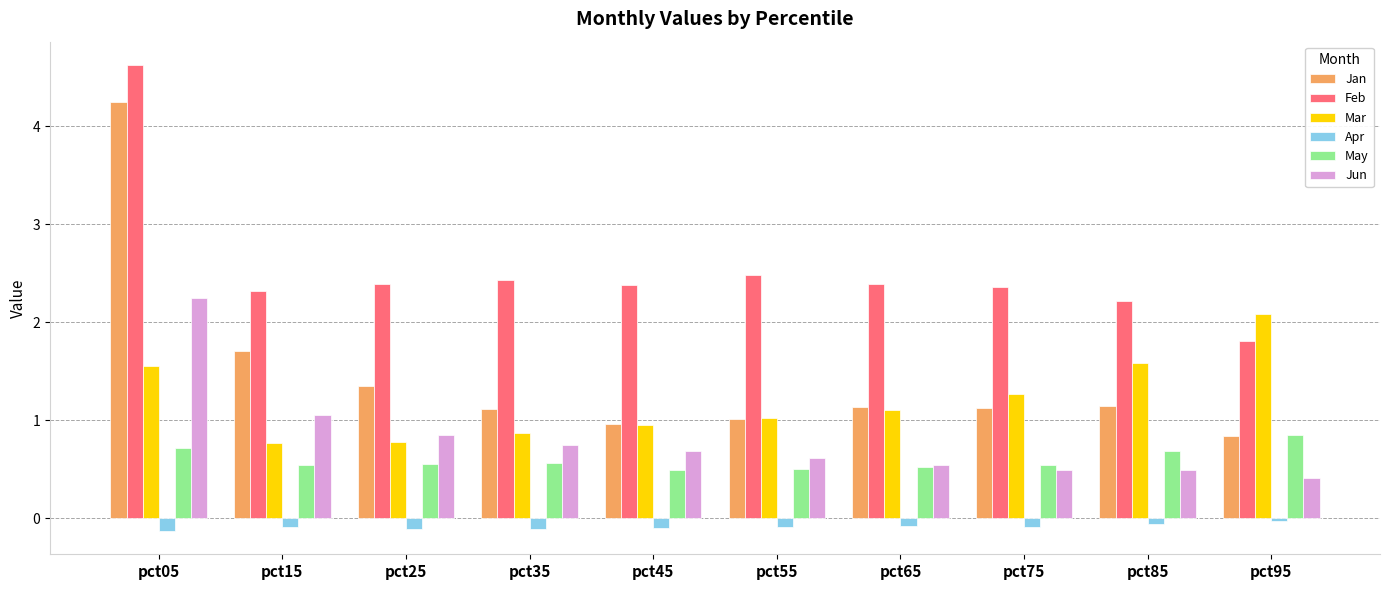

At pct15, list the series in order from largest to smallest.

Feb, Jan, Jun, Mar, May, Apr